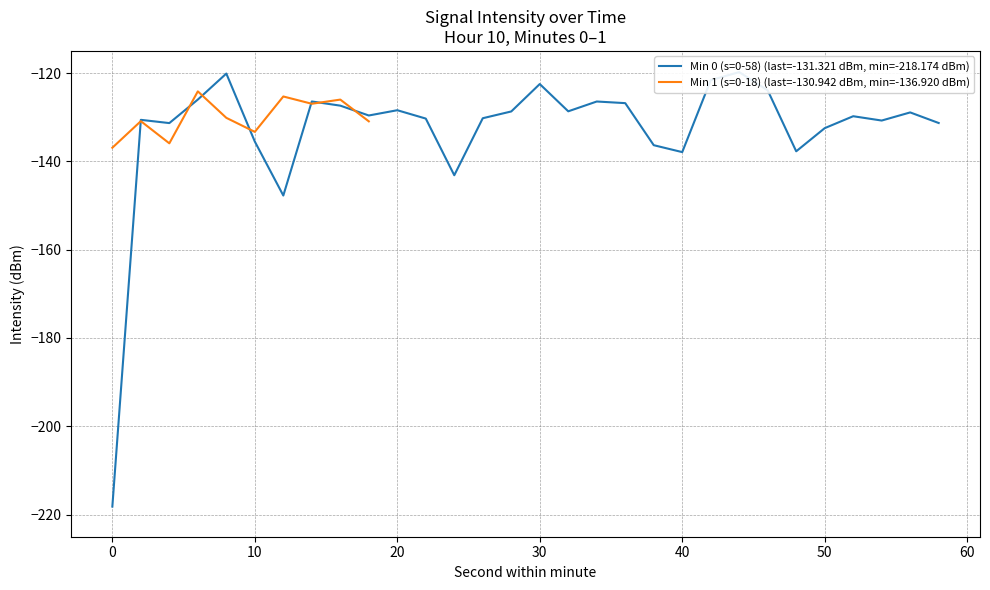

How many data points does each series have?

30